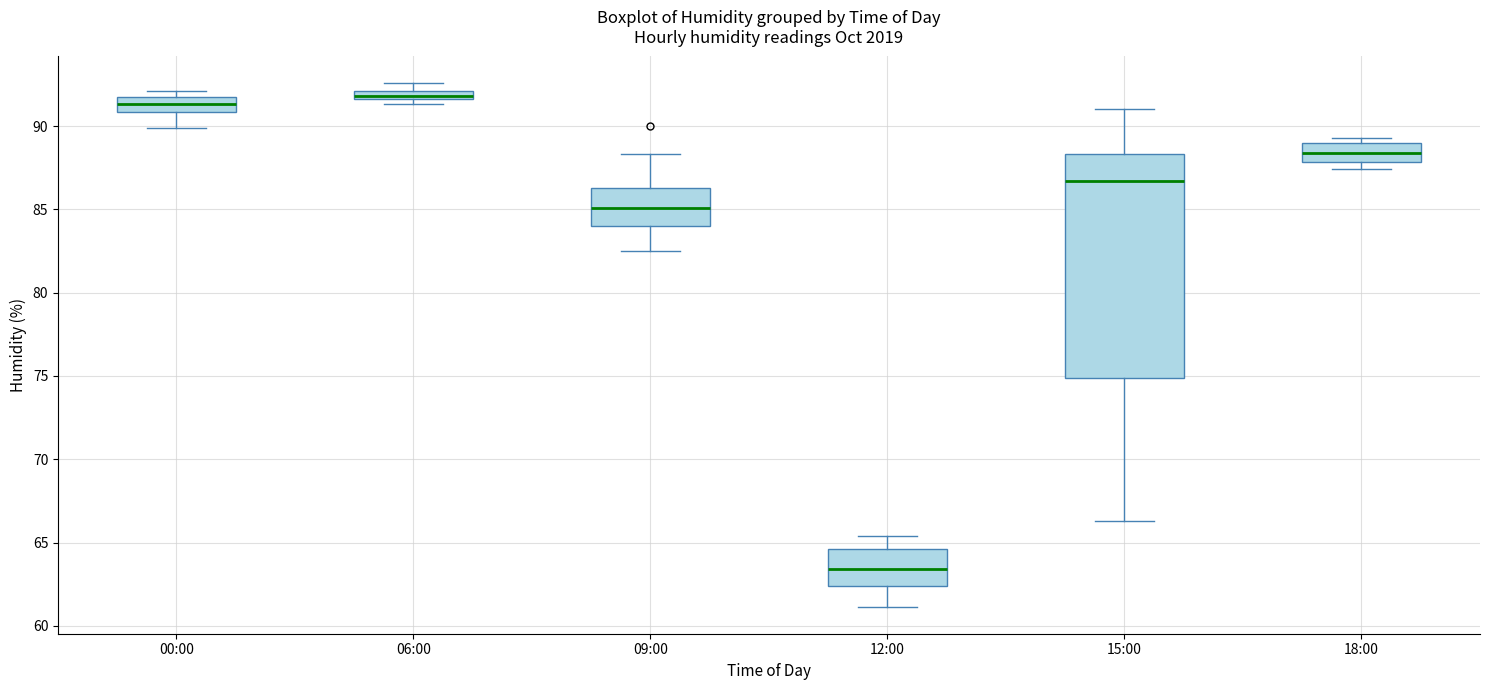

Comparing the boxes themselves (not the whiskers), which one is the tallest?

15:00